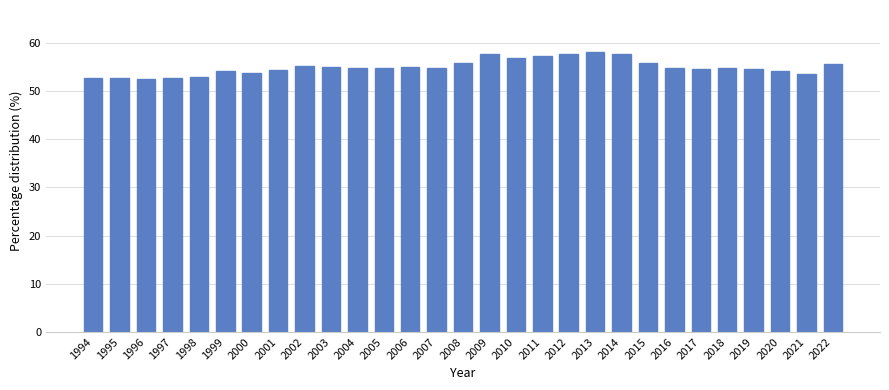

What is the minimum value shown in the chart?

52.4